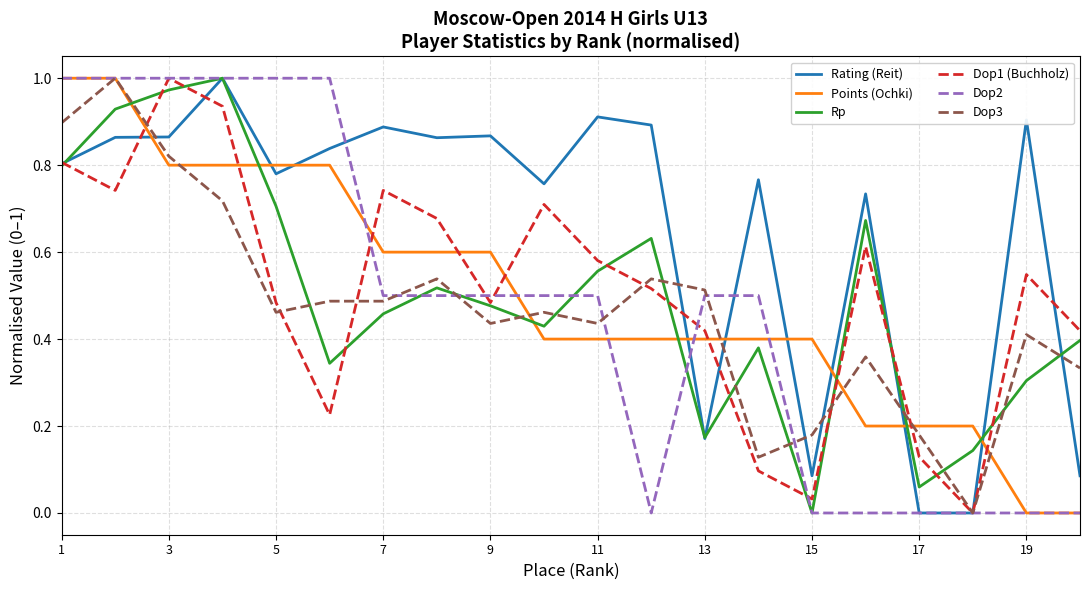

Which series ends up on top after the final intersection of Dop1 (Buchholz) and Points (Ochki)?

Dop1 (Buchholz)